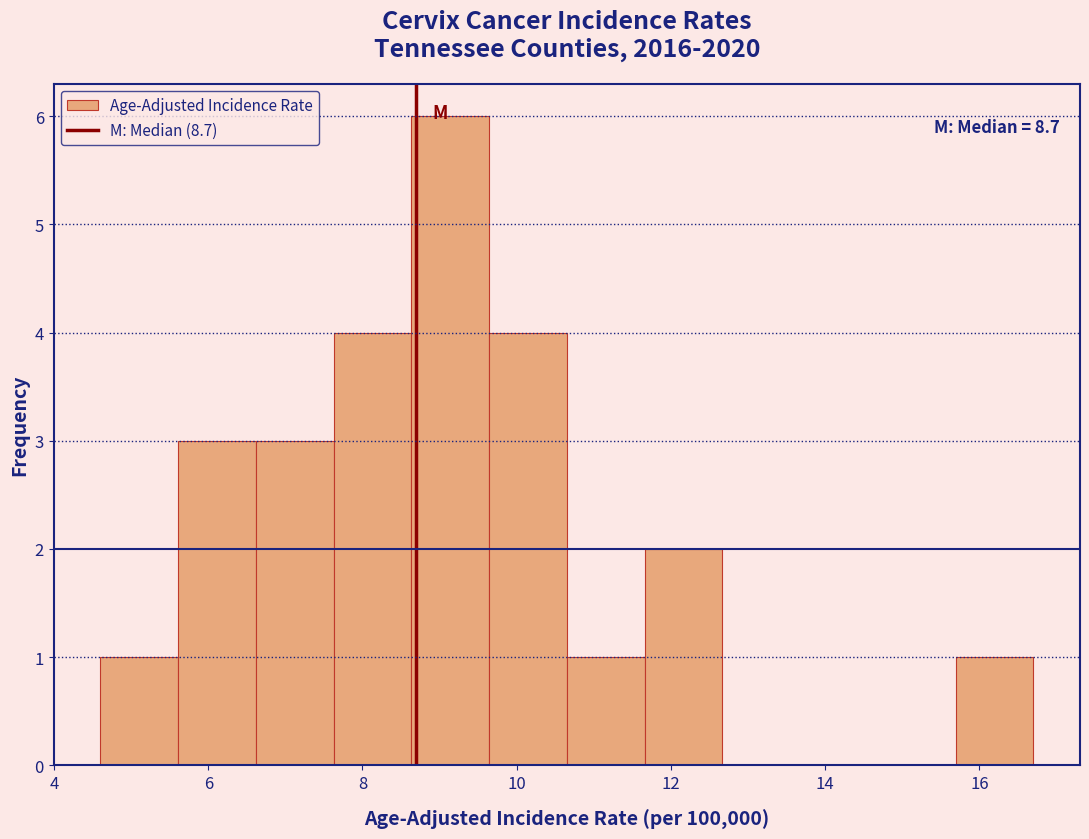

Which range on the x-axis has the tallest bar?

8.6 to 9.6